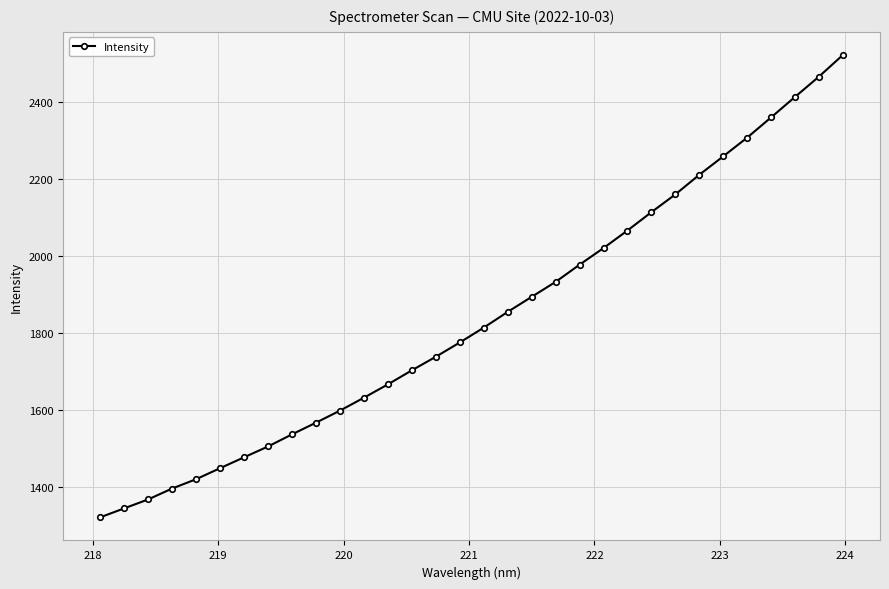

What is the sum of all values?

58896.4